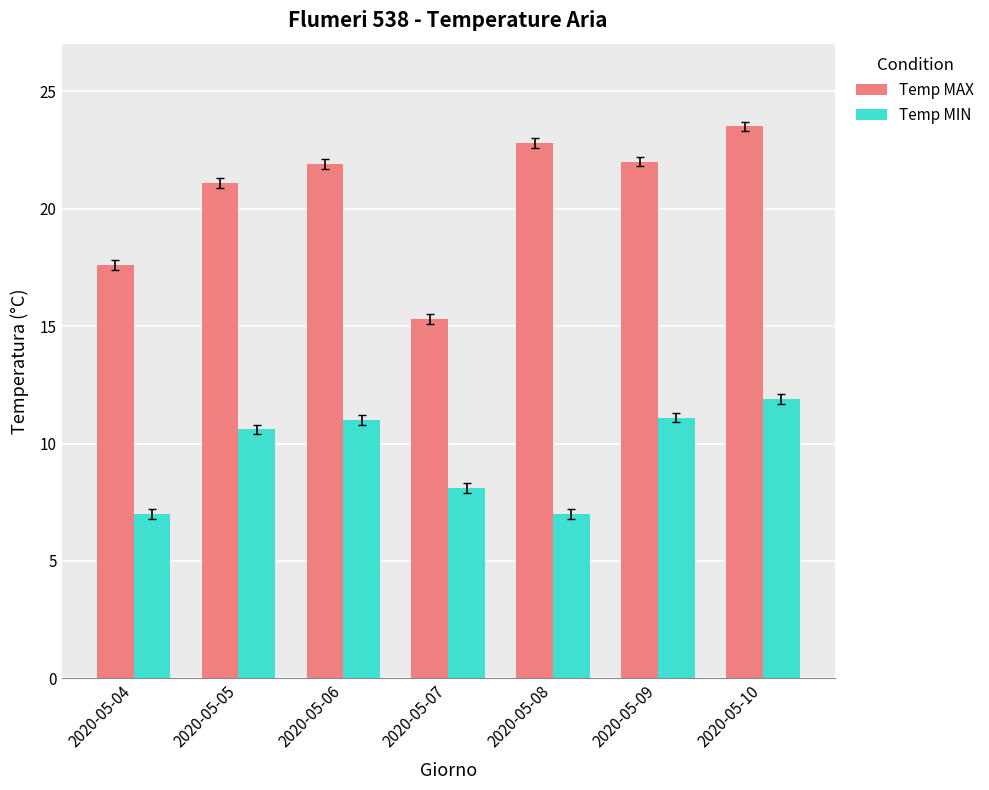

What is the total value across all series at 2020-05-04?

24.6